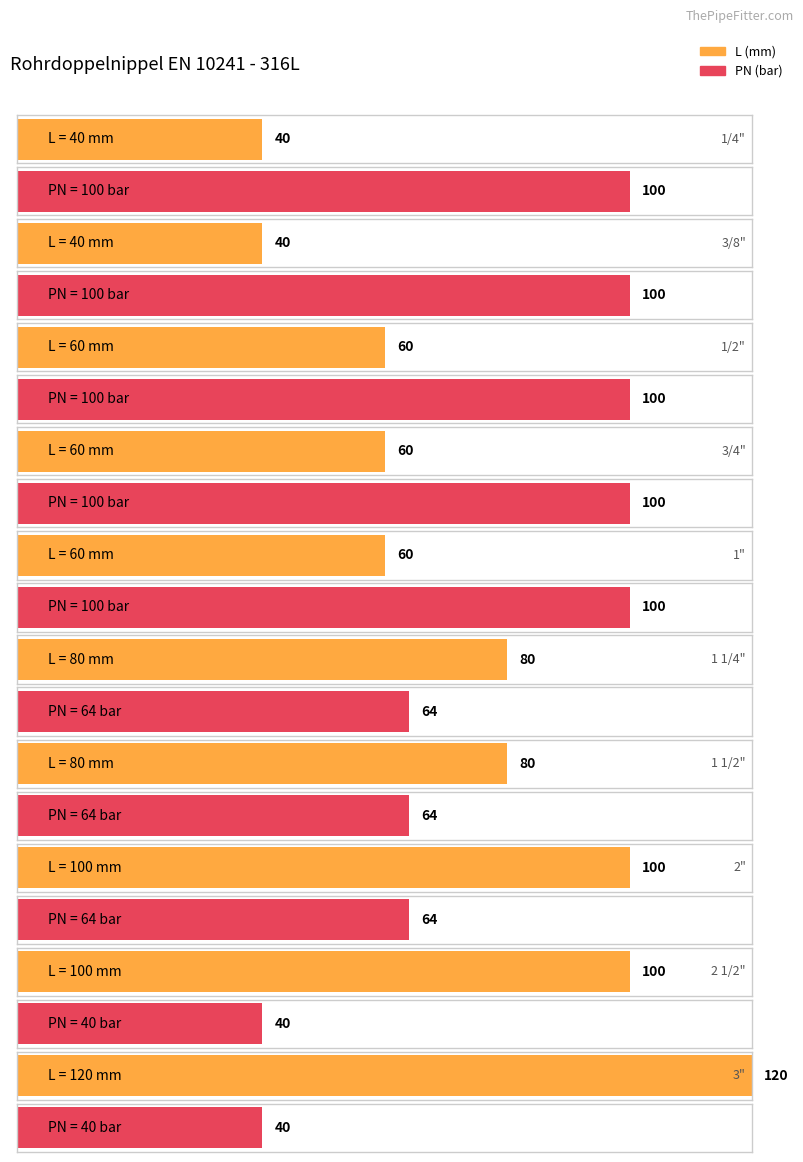

Reading left to right, transcribe all the data shown in this chart.

L: 40	40	60	60	60	80	80	100	100	120
PN: 100	100	100	100	100	64	64	64	40	40